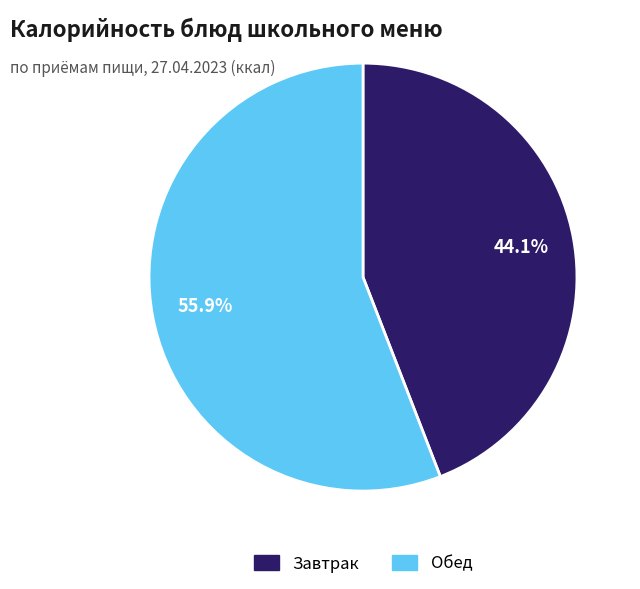

Is there a majority slice in this chart?

Yes